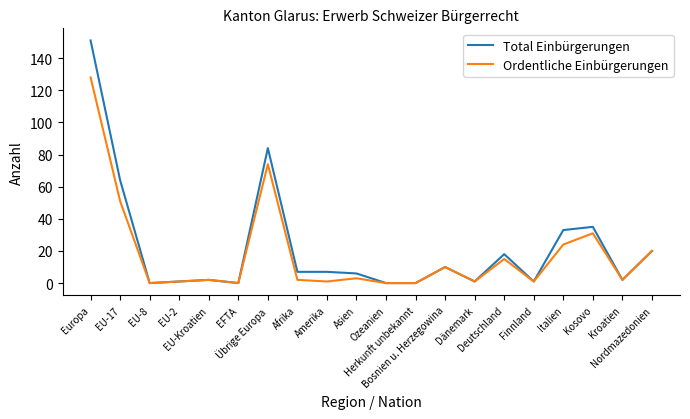

What is the greatest value displayed?

151